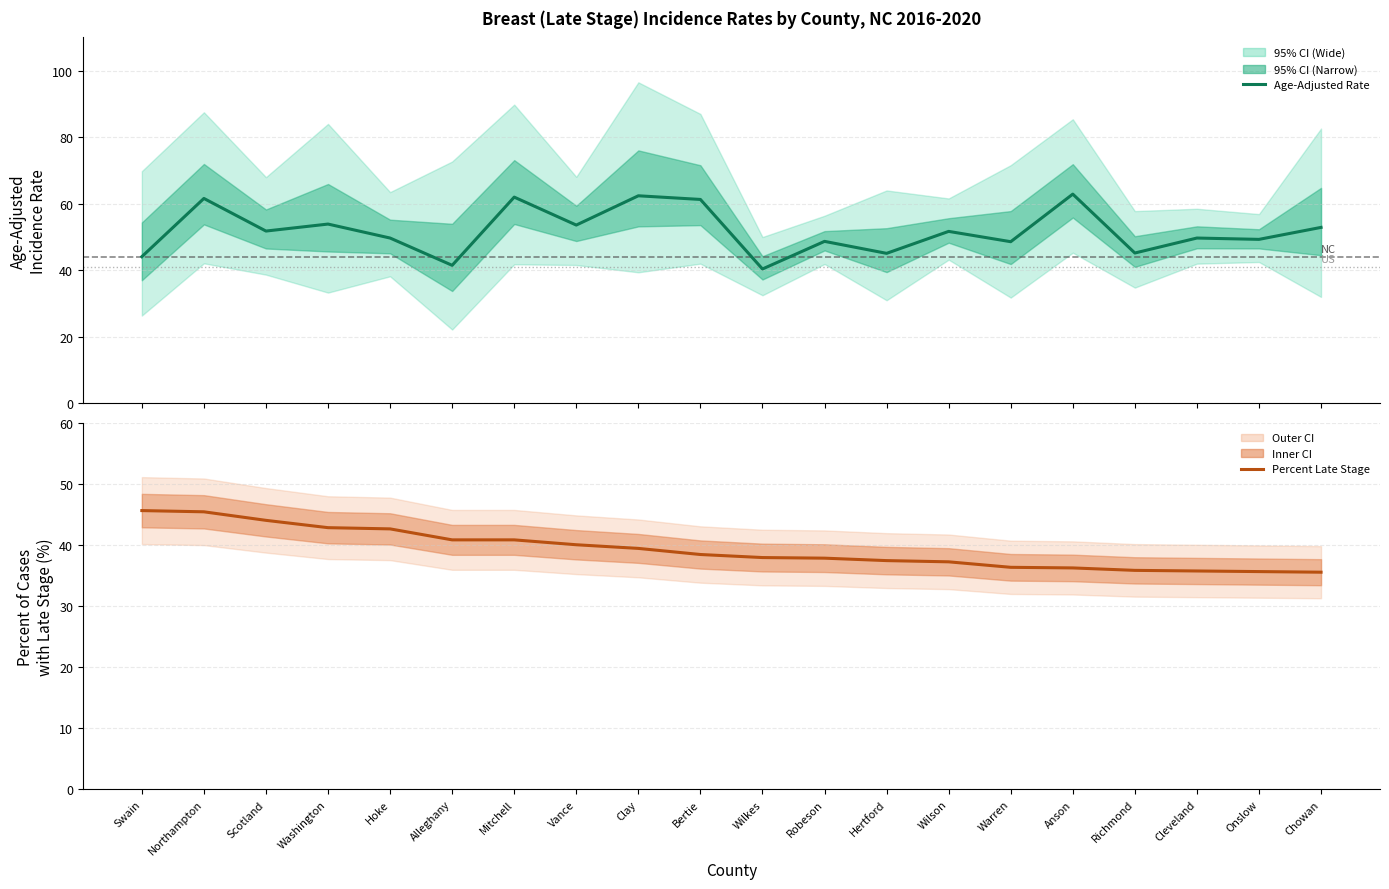

Is it true that Age-Adjusted Incidence Rate equals 45.2 at Richmond?

True